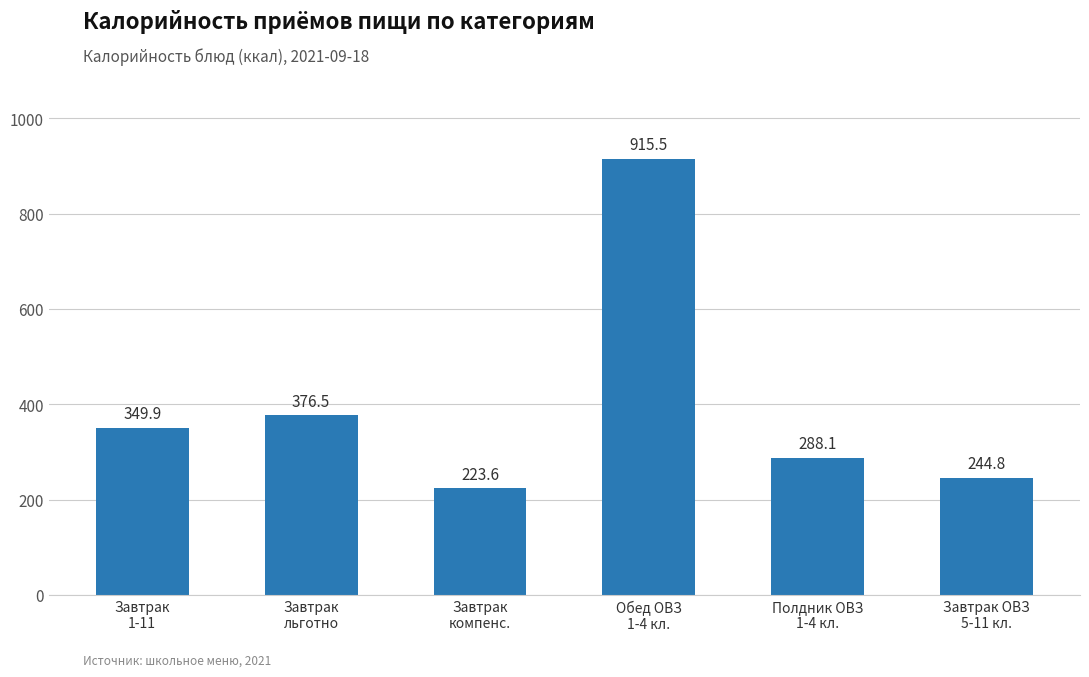

Read the value at Завтрак ОВЗ
5-11 кл..

244.8